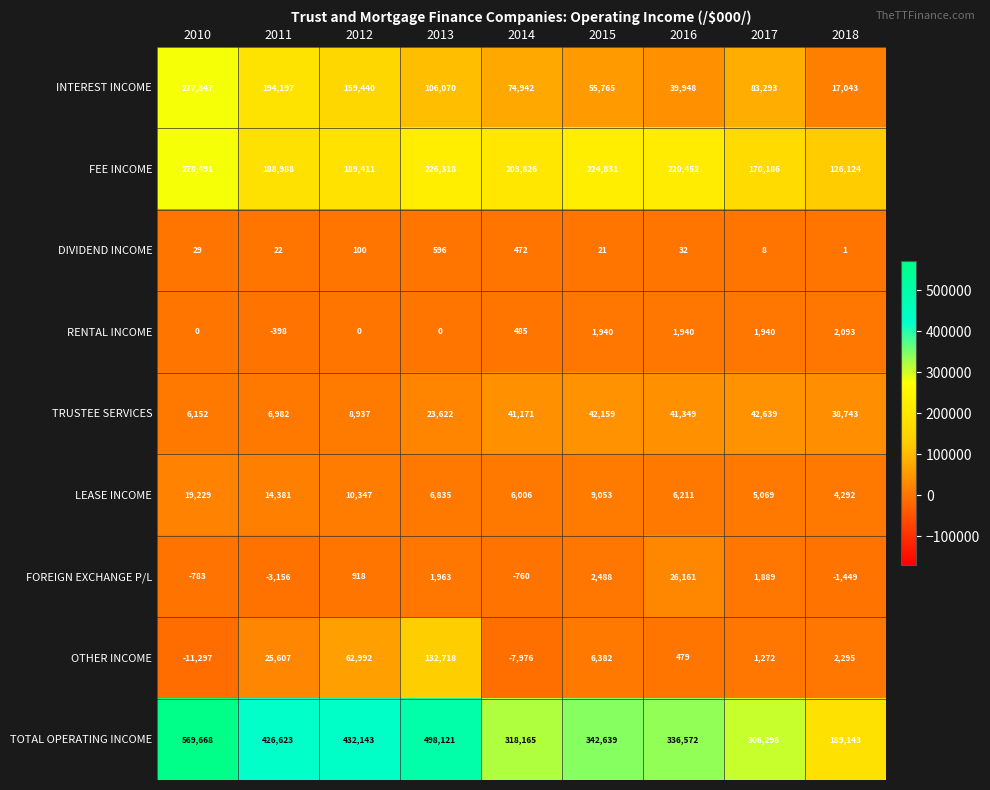

At which label does INTEREST INCOME reach its minimum?

2018